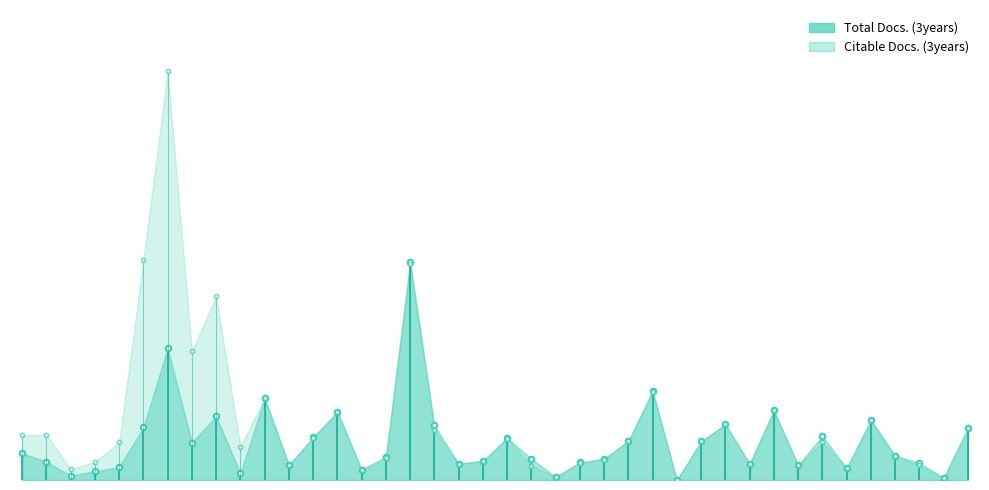

True or false: Total Docs. (3years) has a value of 259 at 22.

True